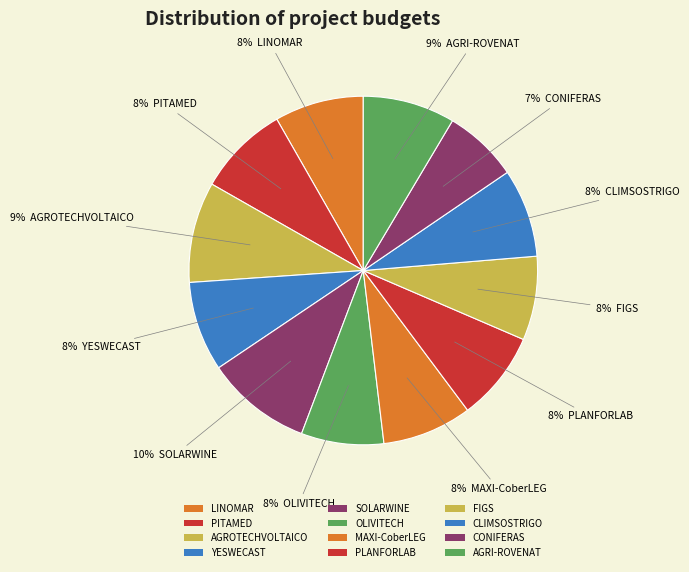

How many segments does this pie chart have?

12